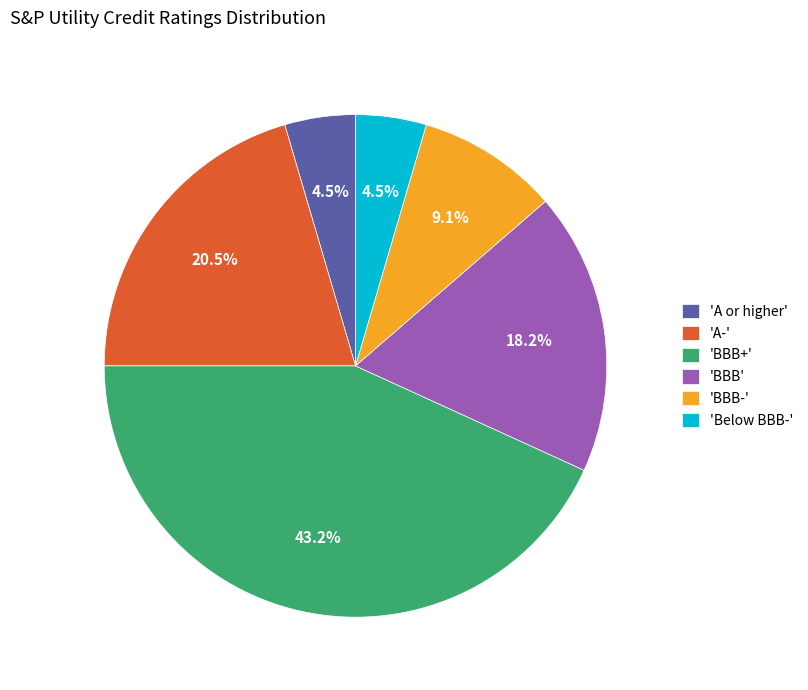

Between 'A-' and 'BBB-', which is larger?

'A-'